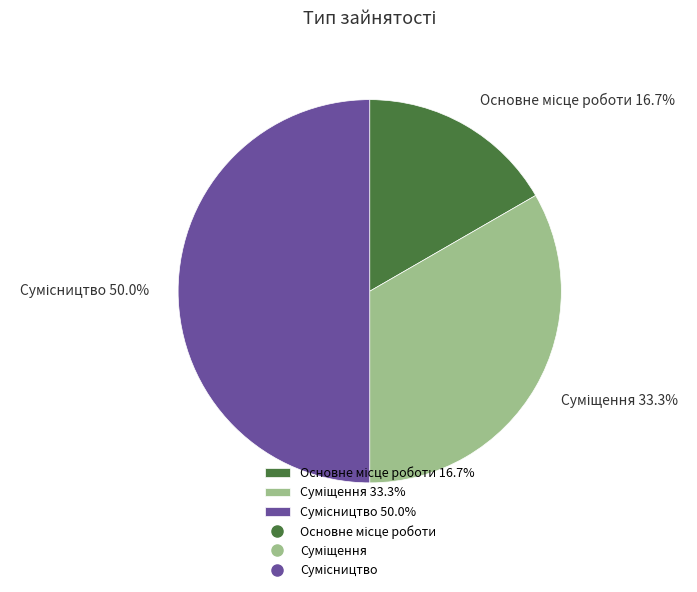

To the nearest percent, what is the difference between the largest and smallest slice percentages?

33%